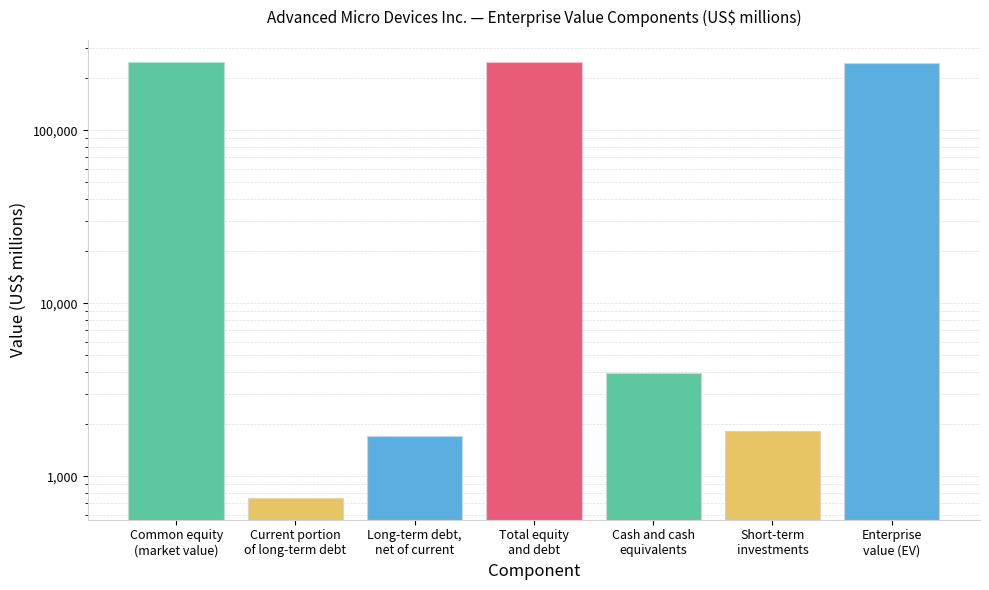

What is the change in value from Common equity
(market value) to Cash and cash
equivalents?

-242377